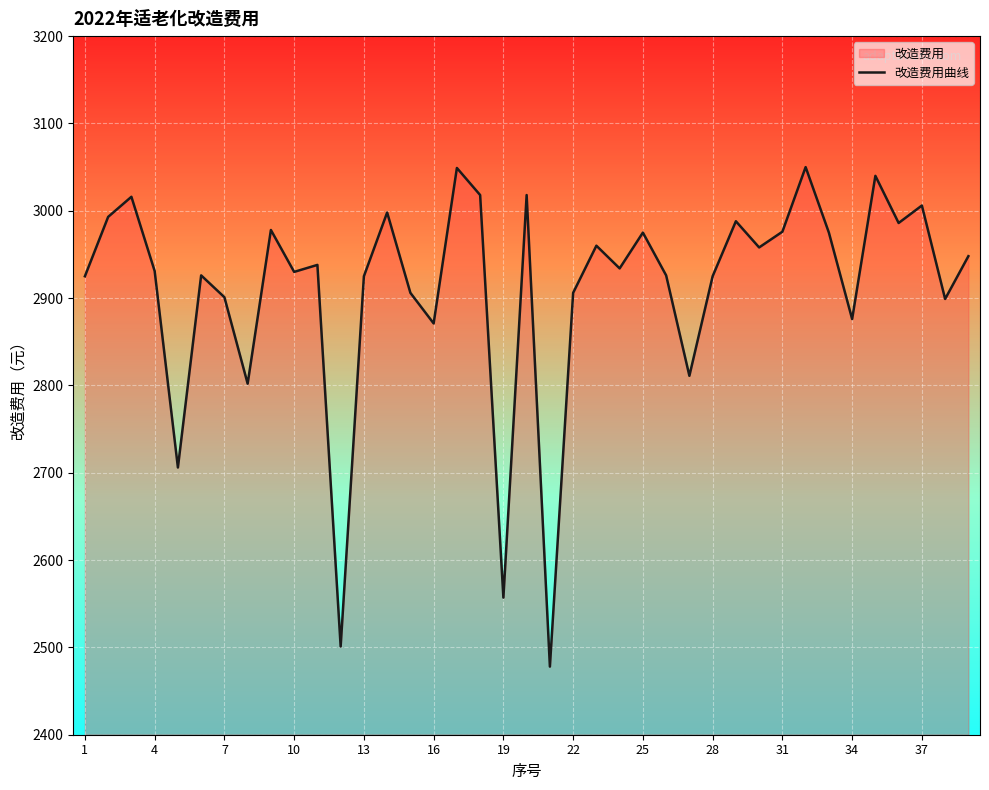

Is it true that the value at 25 is 2975?

True